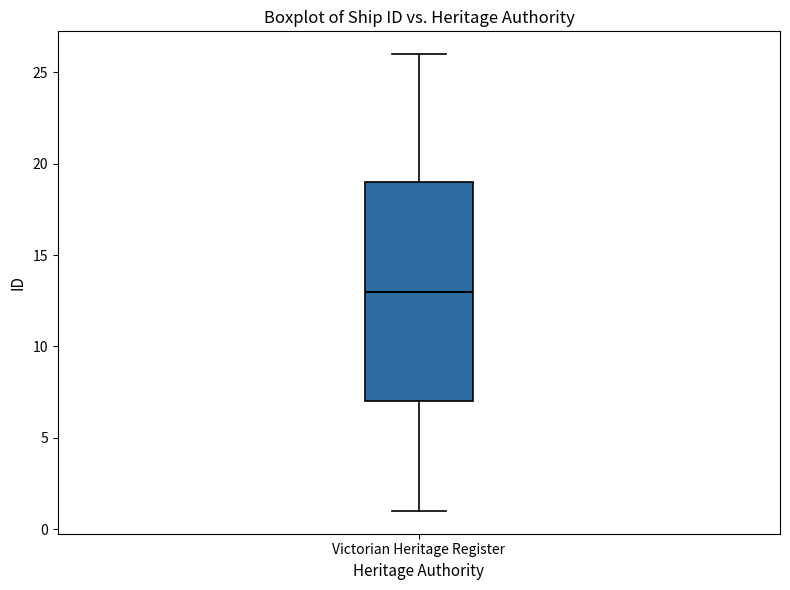

Where is the upper edge of the box for Victorian Heritage Register on the y-axis? The values are not printed on the chart, so give them approximately, as read against the axis.

19